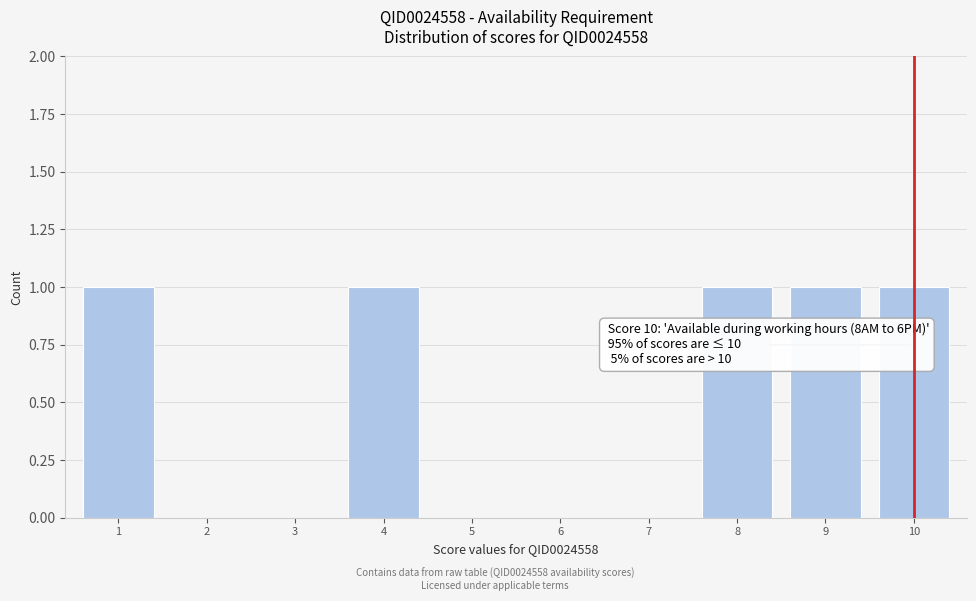

Reading left to right, transcribe all the data shown in this chart.

1=1	2=0	3=0	4=1	5=0	6=0	7=0	8=1	9=1	10=1